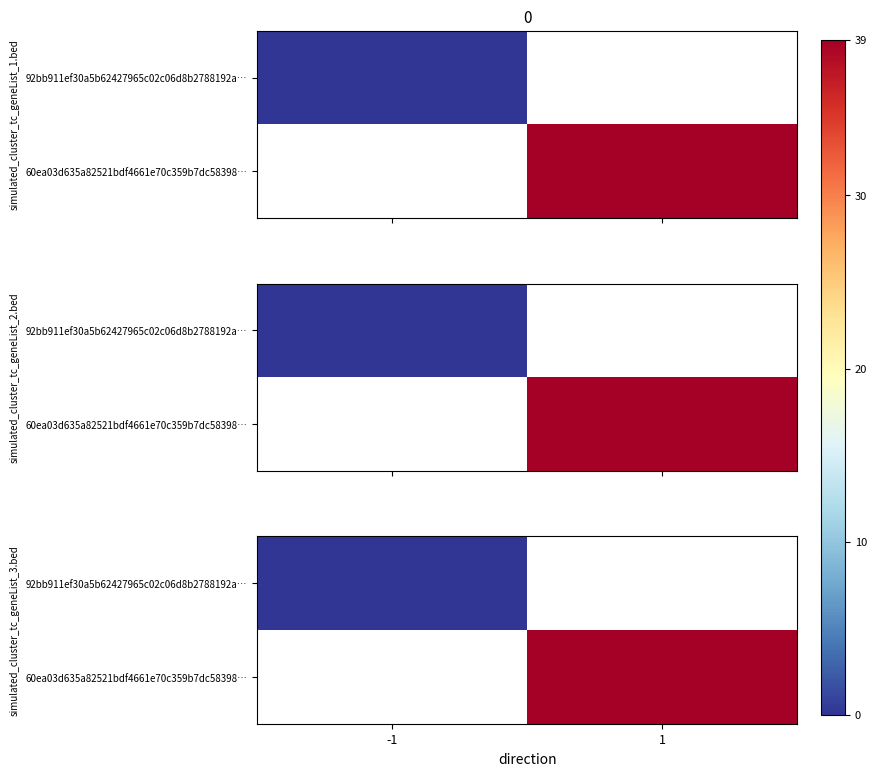

Which has a higher value, -1 or 1?

1